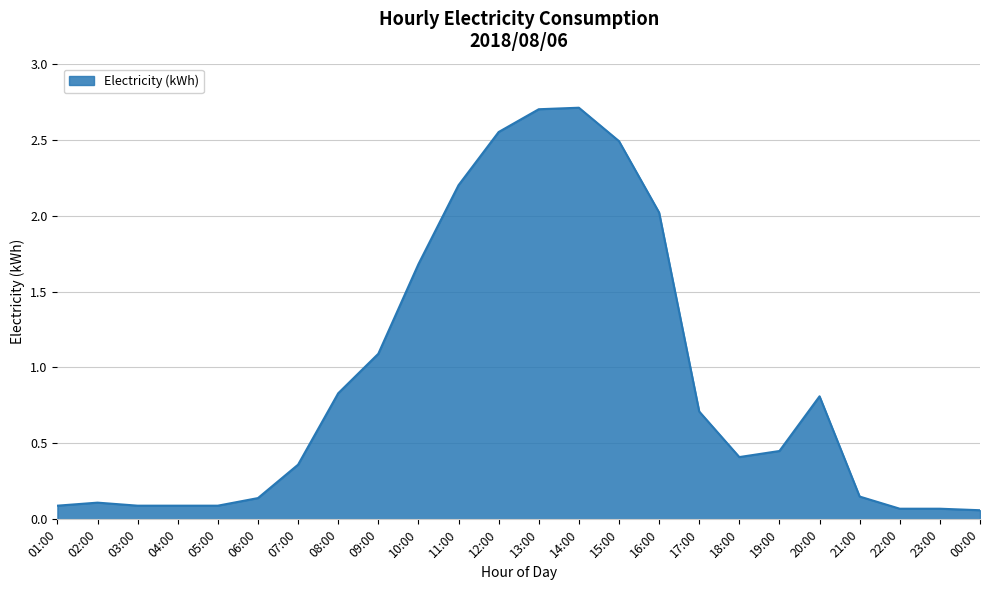

The value at 20:00 is 0.8. True or false?

True